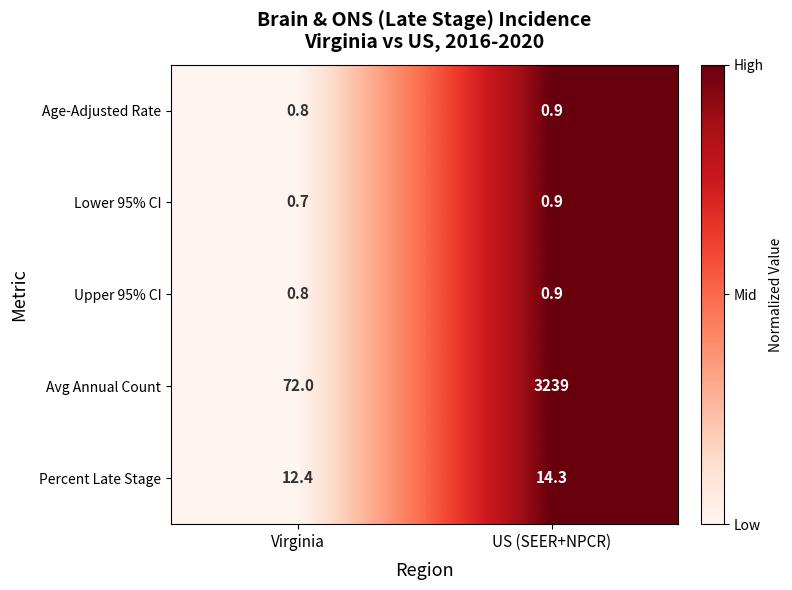

The Percent Late Stage series shows 12.4 at Virginia. True or false?

True